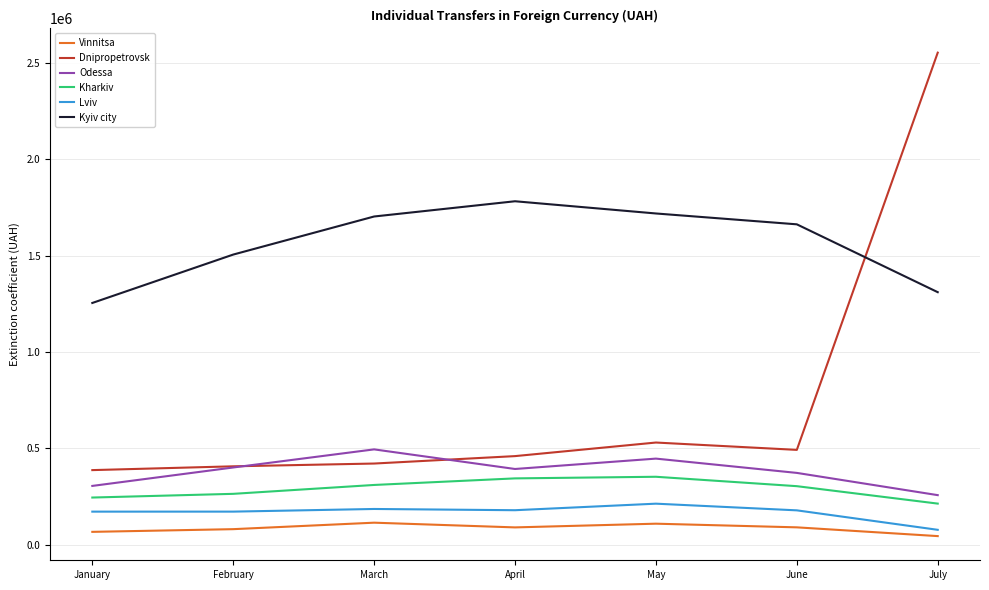

Which series has the widest spread of values?

Dnipropetrovsk